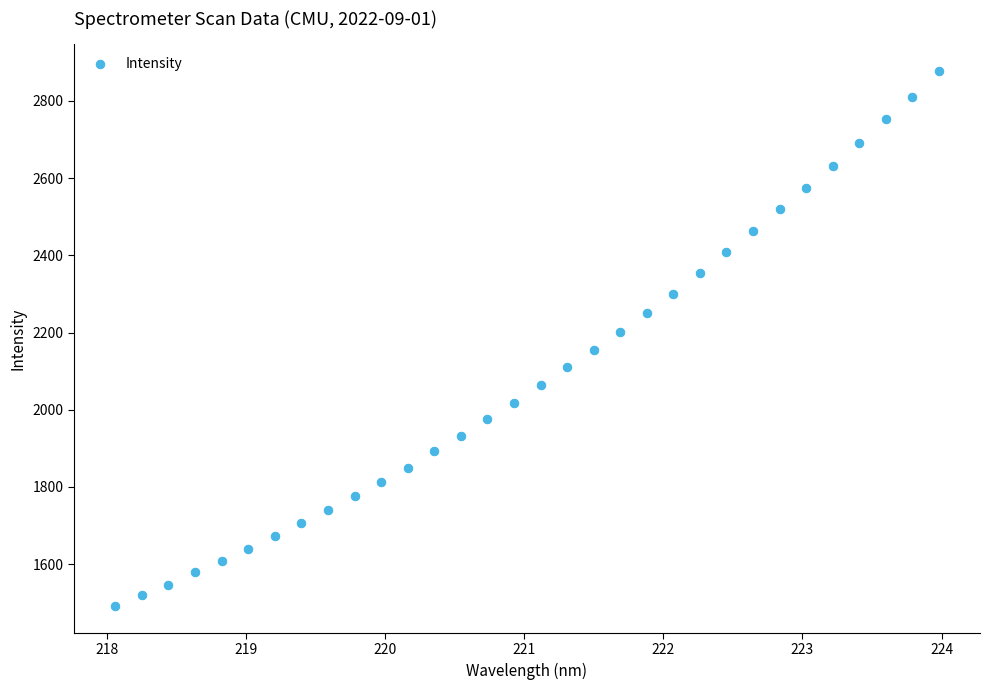

What is the range of Y values (max minus min)?

1386.3